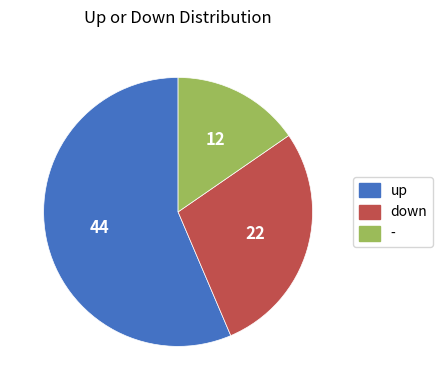

Which slice is the largest?

up